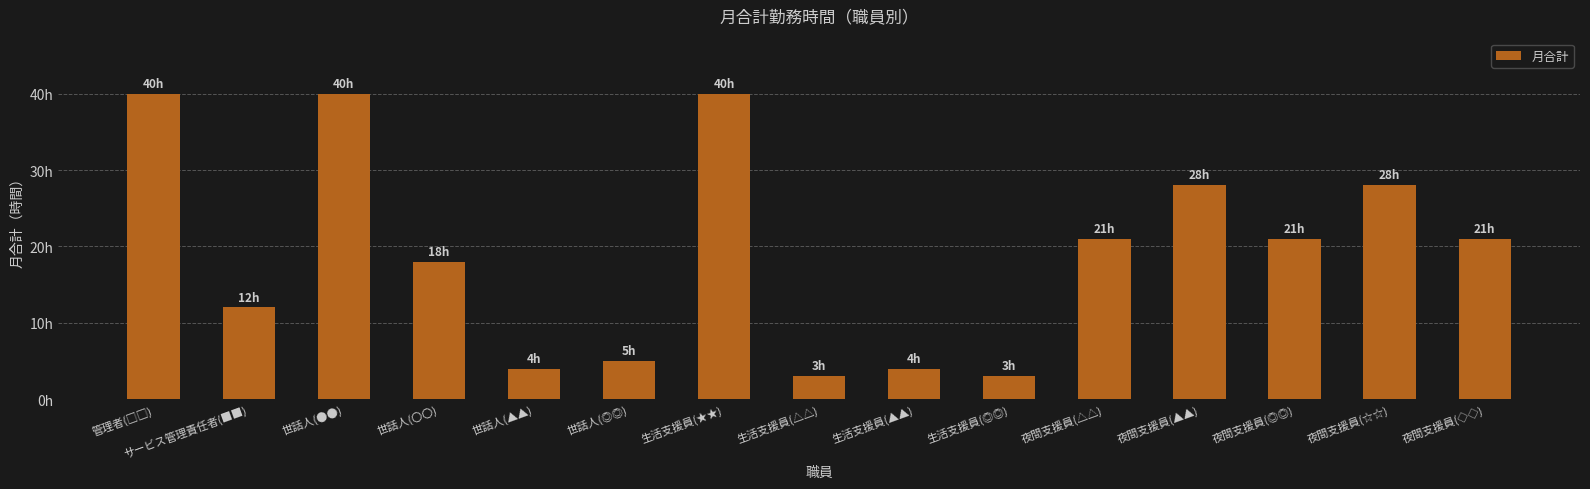

What is the minimum value shown in the chart?

3